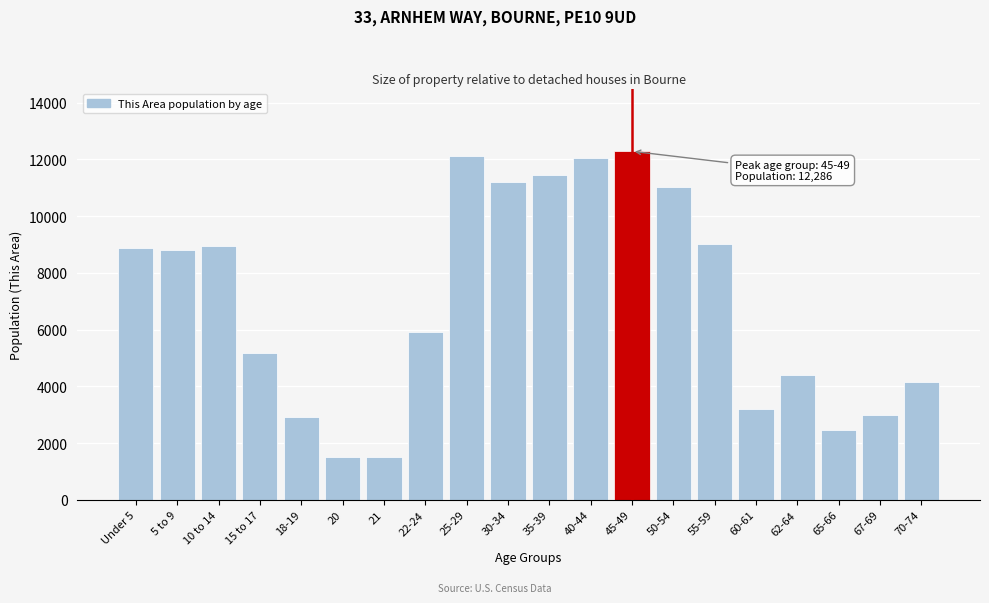

What is the average value?

7000